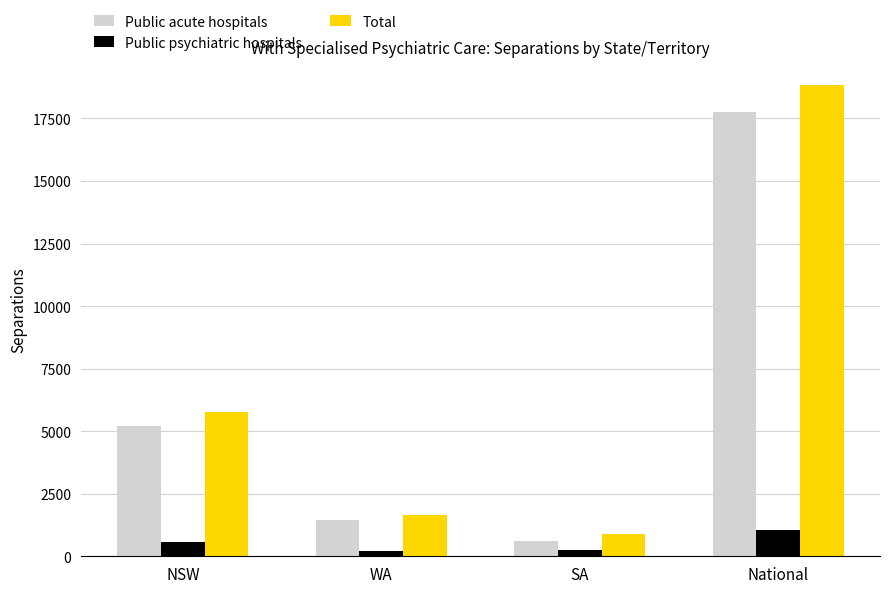

What is the sum of all Public acute hospitals values?

25043